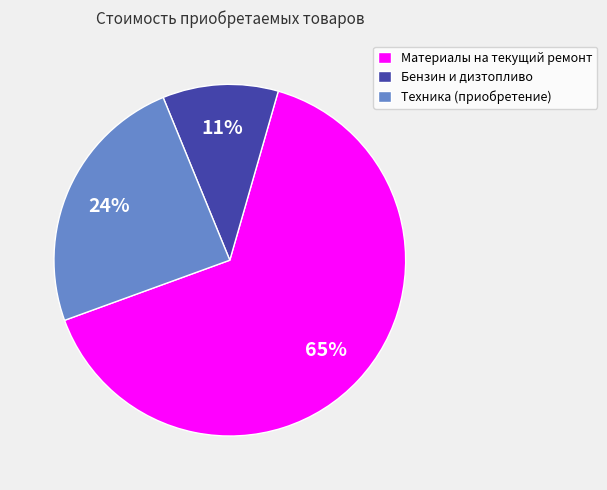

Does Бензин и дизтопливо represent more than half of the total?

No